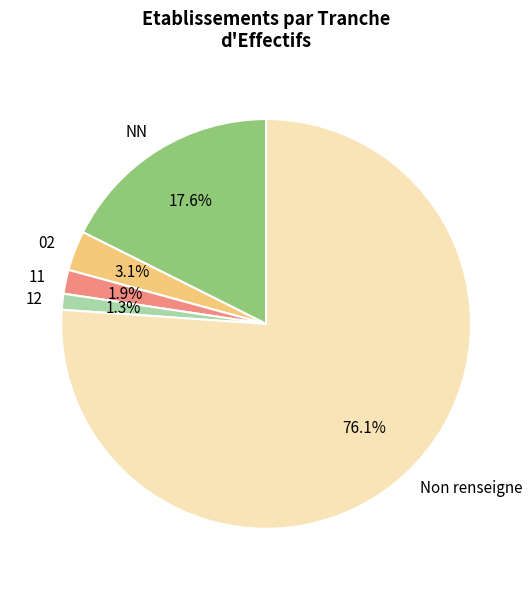

Rank the categories by value from lowest to highest.

12, 11, 02, NN, Non renseigne